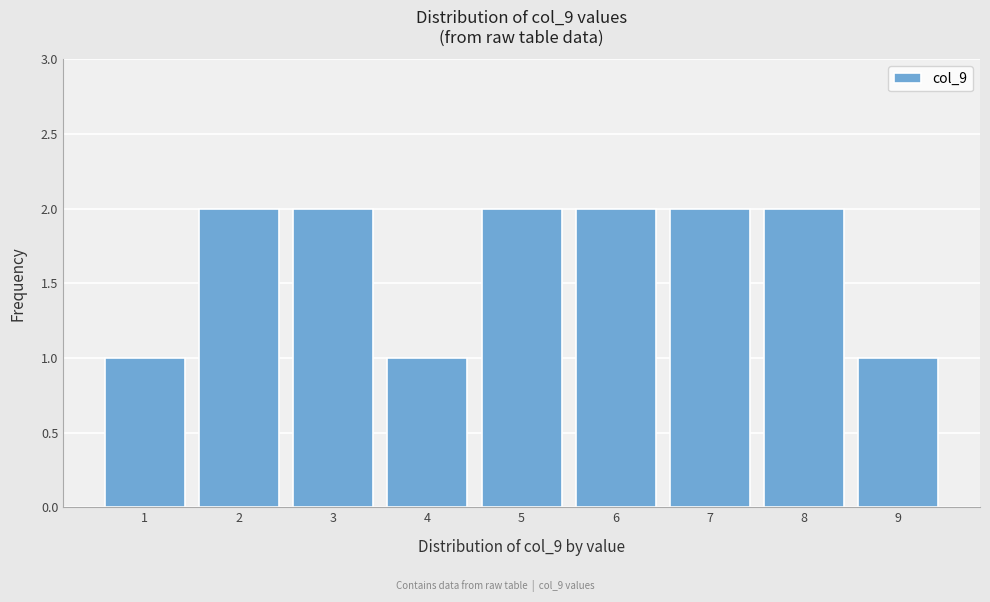

What is the height of the bar covering 8.5 to 9.5 on the x-axis? The values are not printed on the chart, so give them approximately, as read against the axis.

1